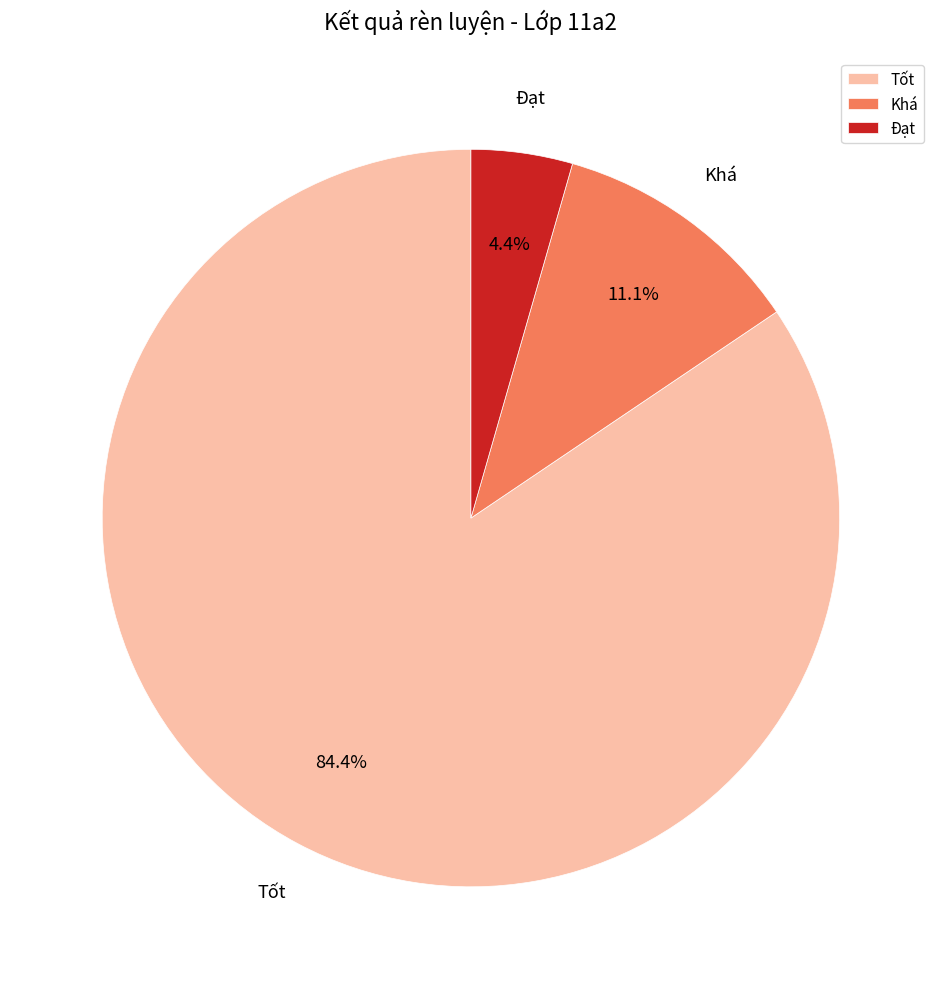

Does any single category account for the majority?

Yes